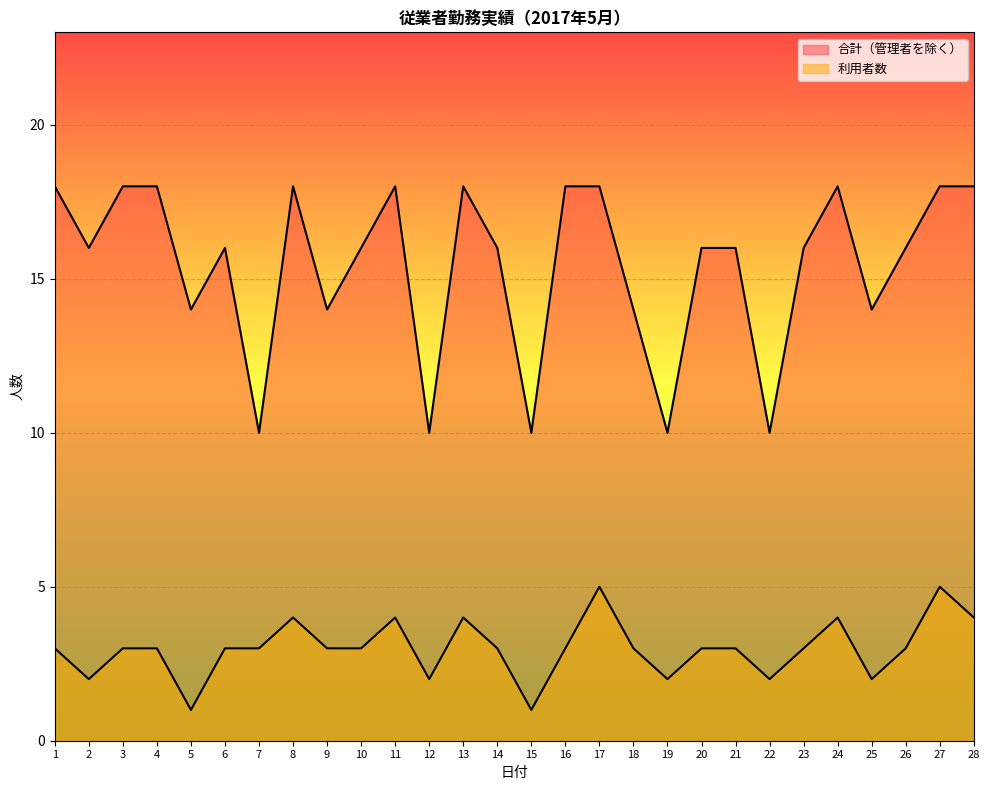

What is the spread (max minus min) of values at 9?

11